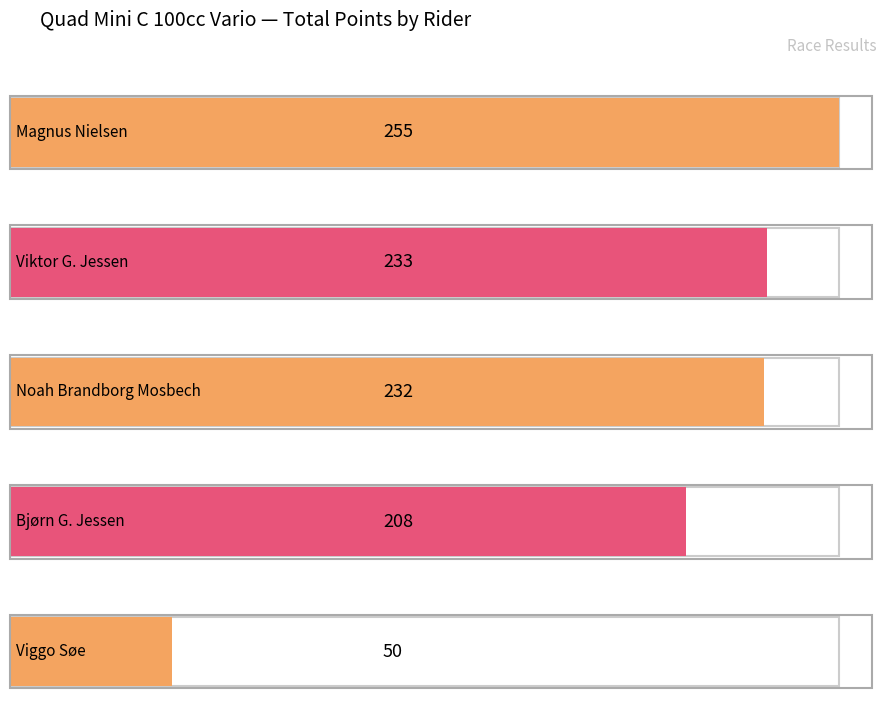

Reading left to right, list all the values displayed in this chart.

Magnus Nielsen=255	Viktor G. Jessen=233	Noah Brandborg Mosbech=232	Bjørn G. Jessen=208	Viggo Søe=50